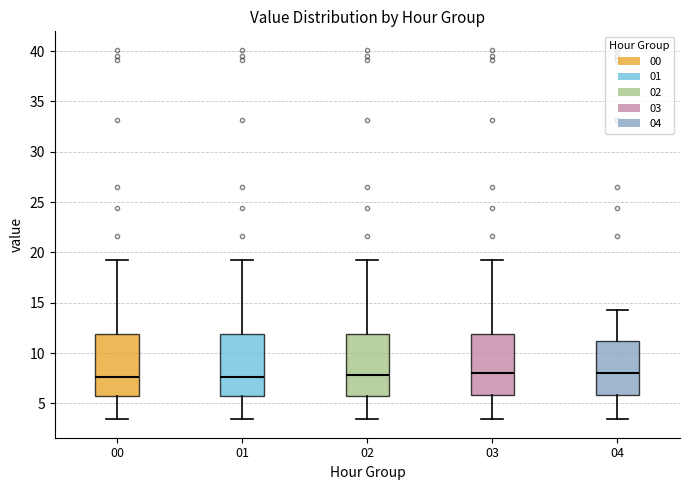

Where does the median line of the box at x = 02 sit on the y-axis? The values are not printed on the chart, so give them approximately, as read against the axis.

8.0